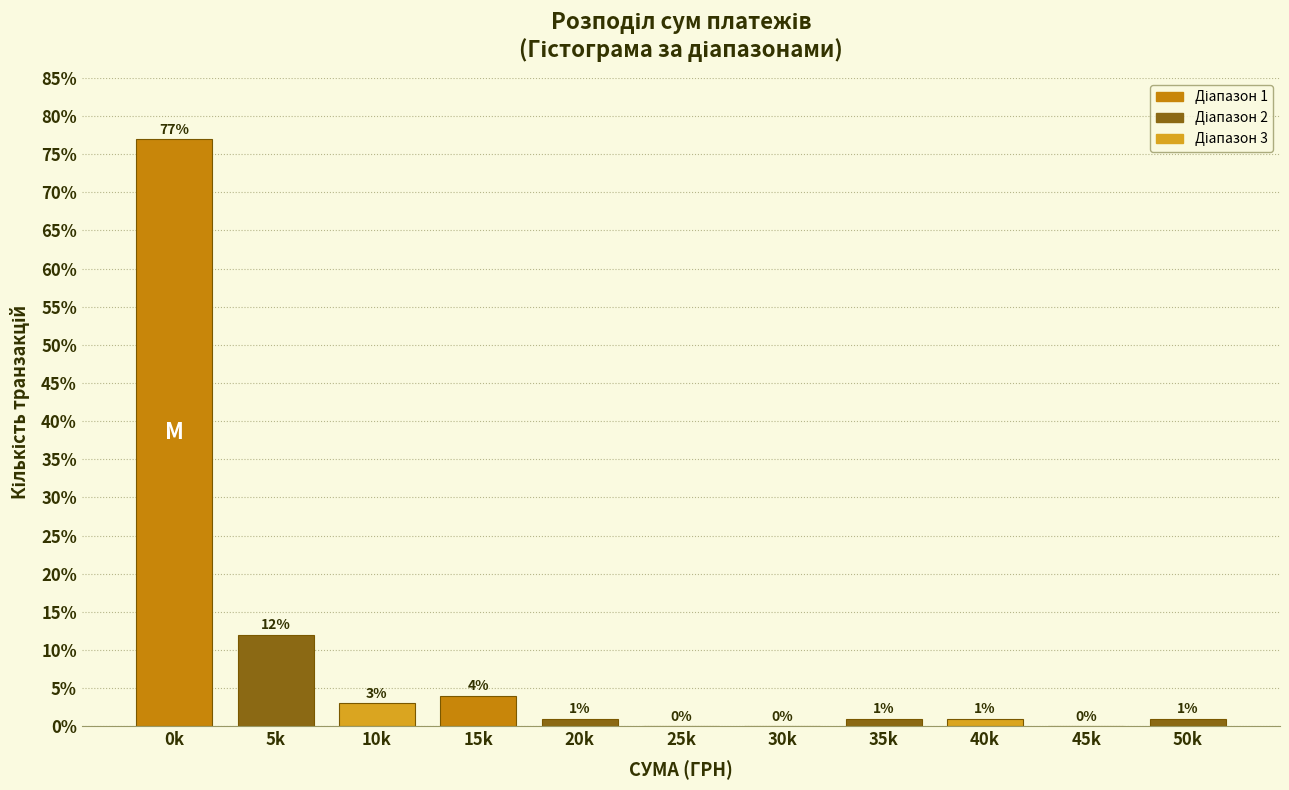

Reading left to right, list all the values displayed in this chart.

0k=77	5k=12	10k=3	15k=4	20k=1	25k=0	30k=0	35k=1	40k=1	45k=0	50k=1